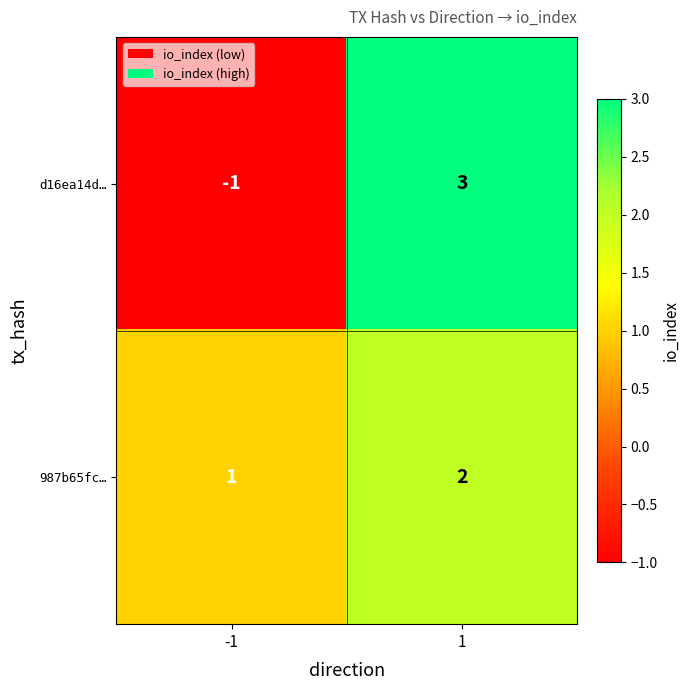

What is the maximum value shown in the chart?

3